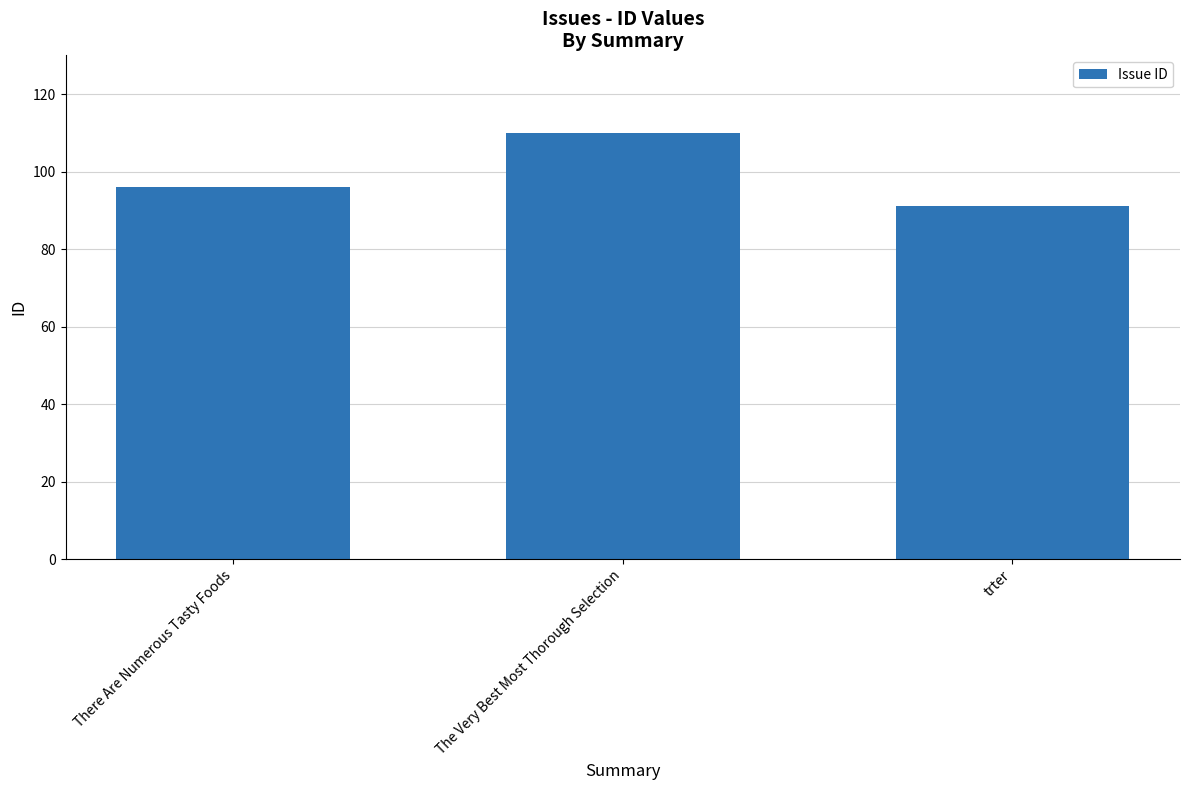

What is the difference between the values at trter and The Very Best Most Thorough Selection?

19